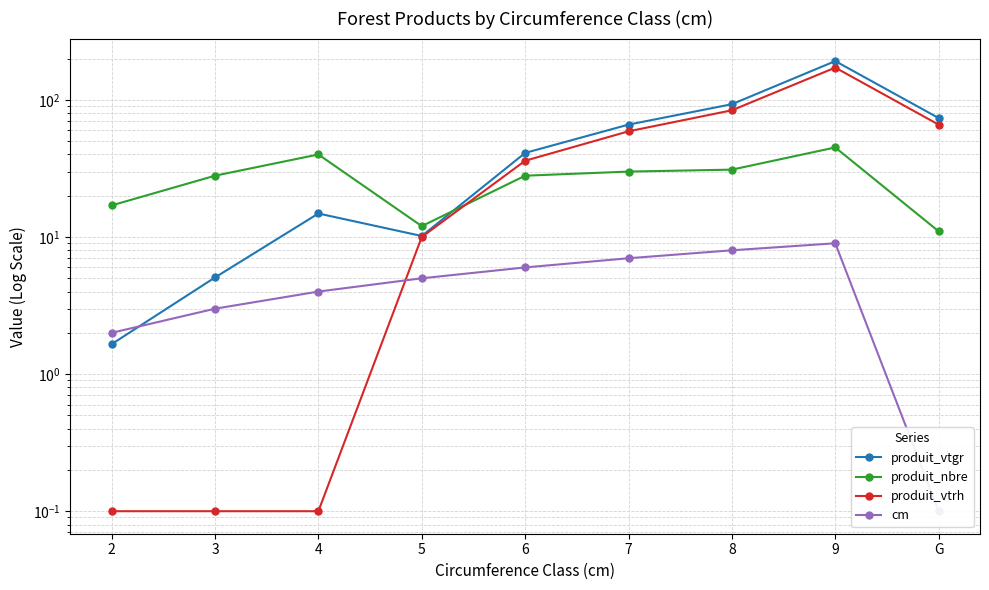

What is the total value across all series at 3?

36.2